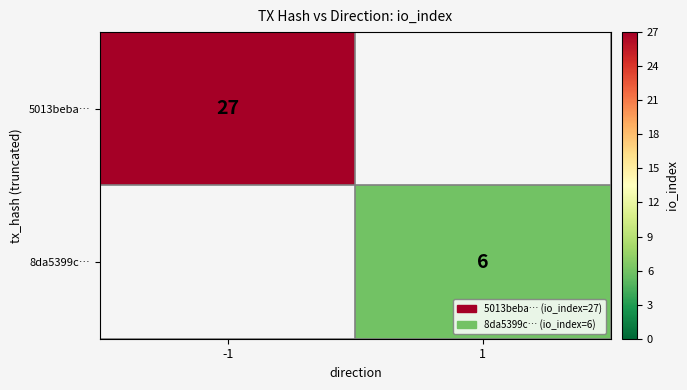

Is it true that 5013beba… equals 27 at -1?

True